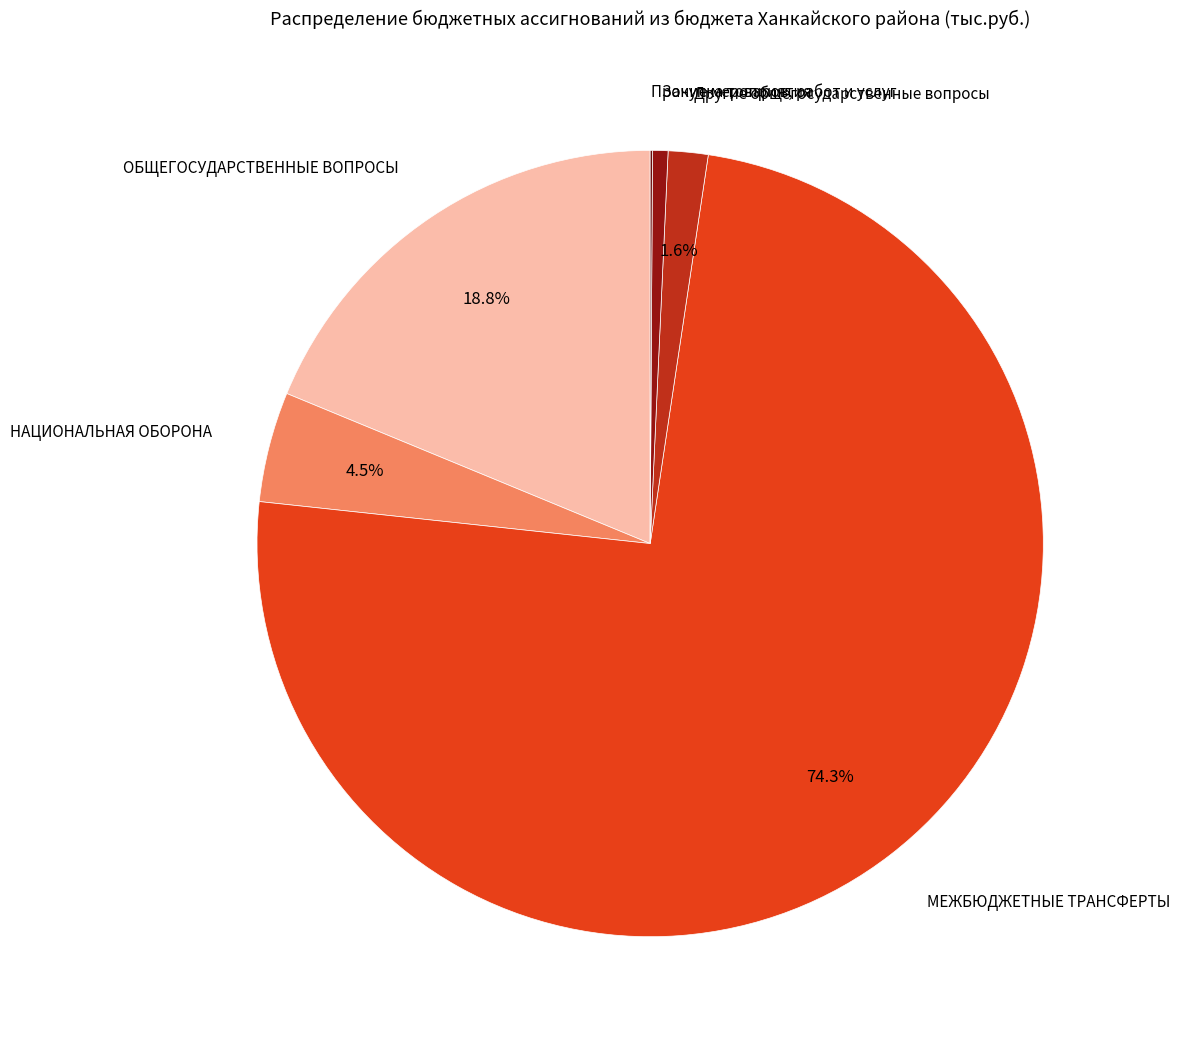

How many slices are in this pie chart?

6